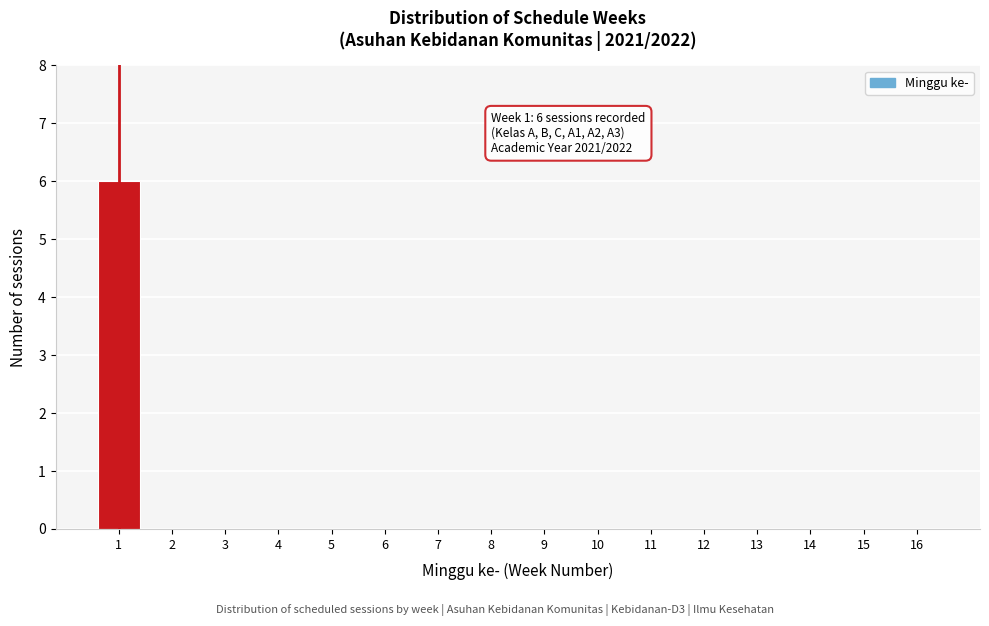

The value at 8 is 4. True or false?

False